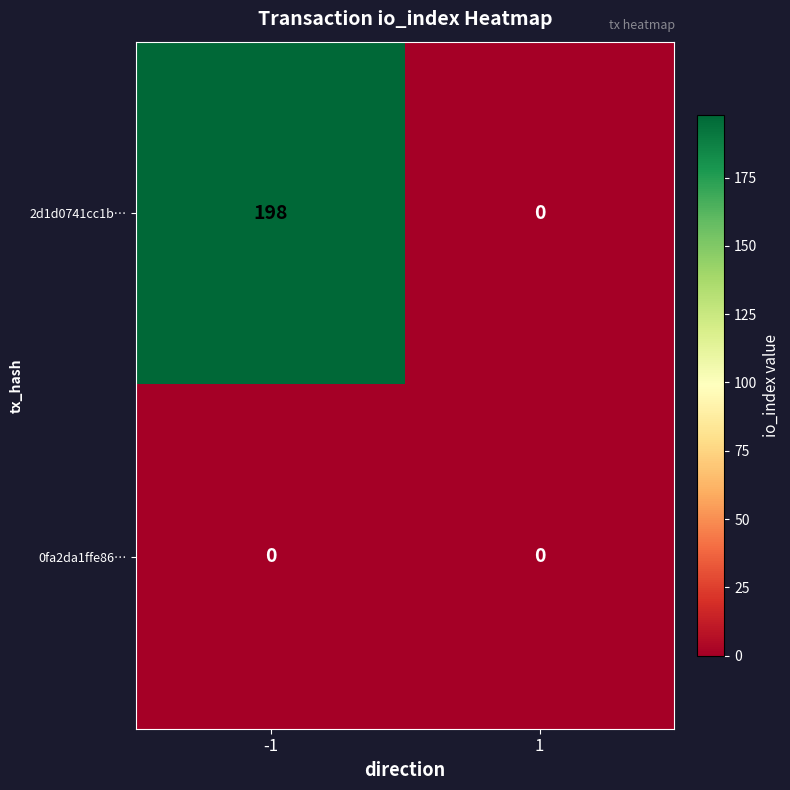

Reading left to right, transcribe all the data shown in this chart.

2d1d0741cc1b…: -1=198	1=0
0fa2da1ffe86…: -1=0	1=0